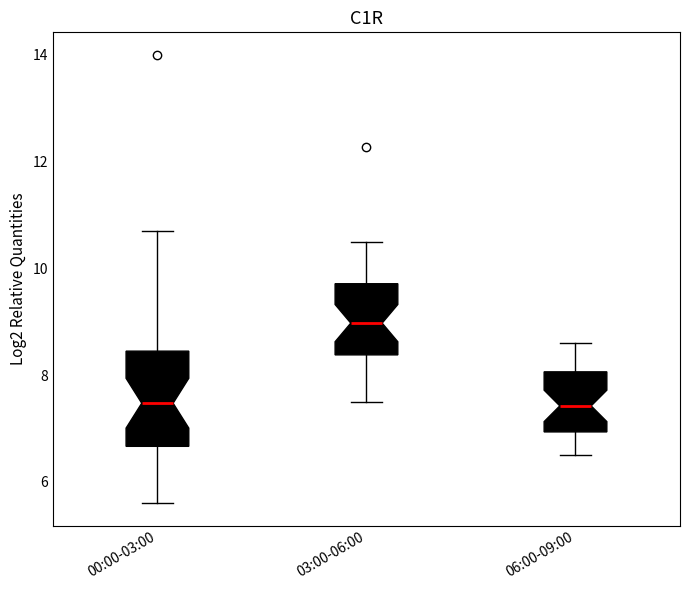

Which box is the tallest, from its lower edge to its upper edge?

00:00-03:00